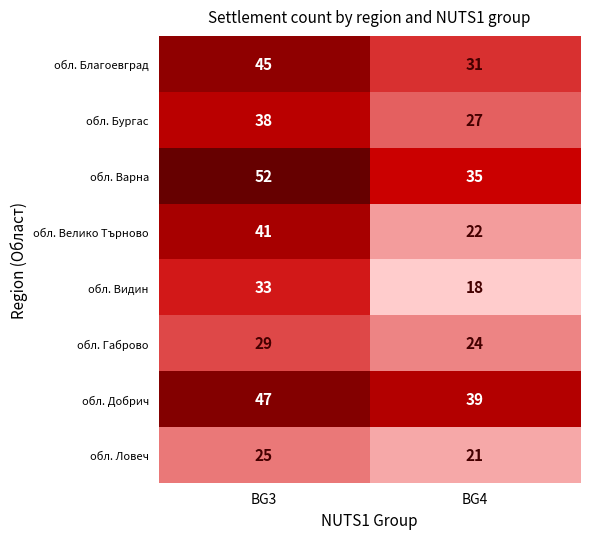

Between BG3 and BG4, which series saw the biggest shift?

обл. Велико Търново